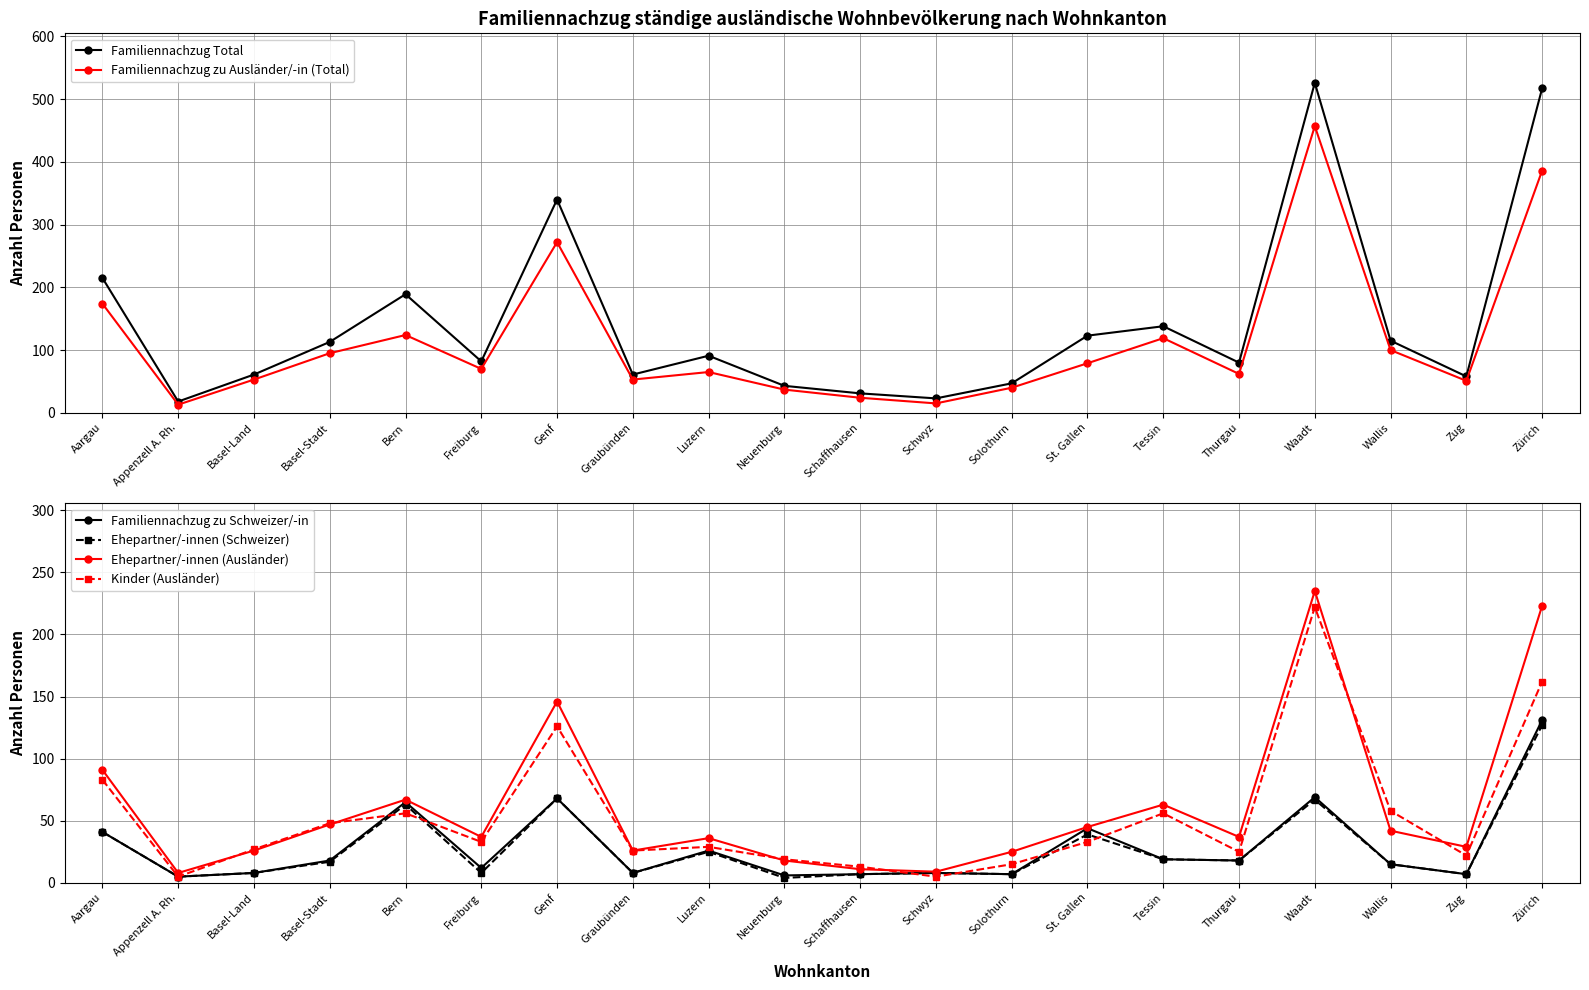

Reading left to right, transcribe all the data shown in this chart.

Familiennachzug Total: 215	18	61	113	189	82	340	61	91	43	31	23	47	123	138	80	526	115	58	517
Familiennachzug zu Ausländer/-in (Total): 174	13	53	95	124	70	272	53	65	37	24	15	40	79	119	62	457	100	51	386
Familiennachzug zu Schweizer/-in: 41	5	8	18	65	12	68	8	26	6	7	8	7	44	19	18	69	15	7	131
Ehepartner/-innen (Schweizer): 41	5	8	17	63	8	68	8	25	4	7	8	7	39	19	18	67	15	7	127
Ehepartner/-innen (Ausländer): 91	8	26	47	67	37	146	26	36	18	11	9	25	45	63	37	235	42	29	223
Kinder (Ausländer): 83	5	27	48	56	33	126	26	29	19	13	5	15	33	56	25	222	58	22	162